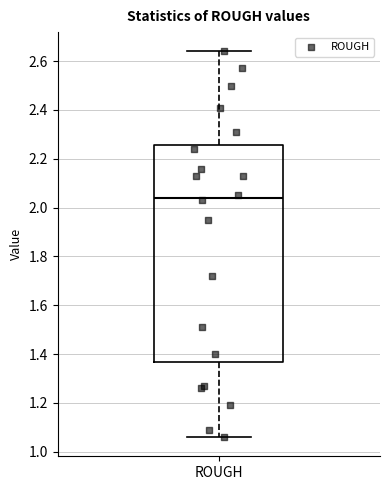

Read this box plot against the y-axis: the position of the median line, the range covered by the box, and the ends of both whiskers. The values are not printed on the chart, so give them approximately, as read against the axis.

median 2.04, box 1.36 to 2.26, whiskers 1.06 to 2.64